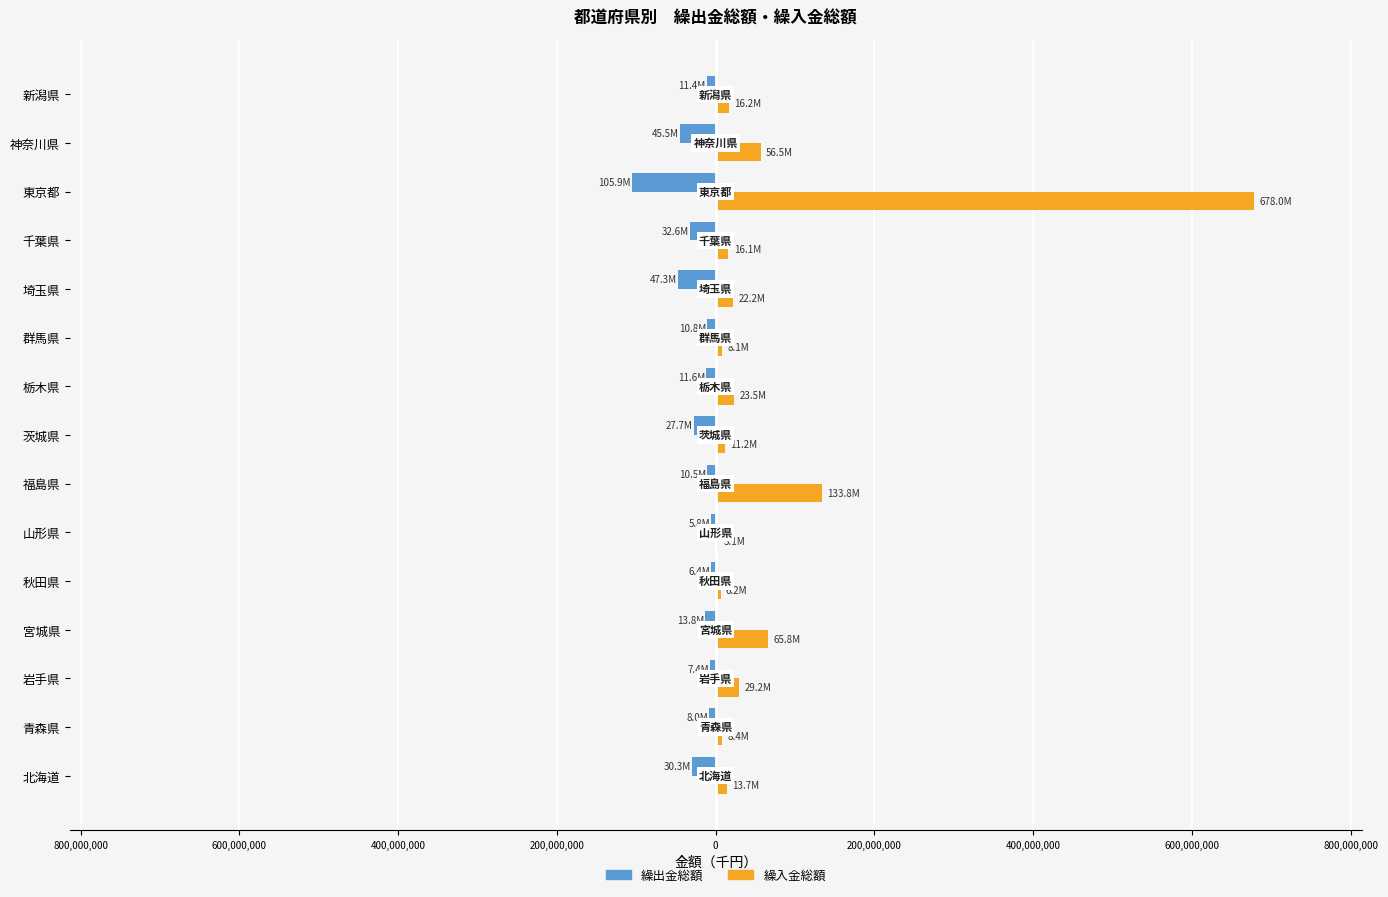

What is the minimum value shown in the chart?

-105897688